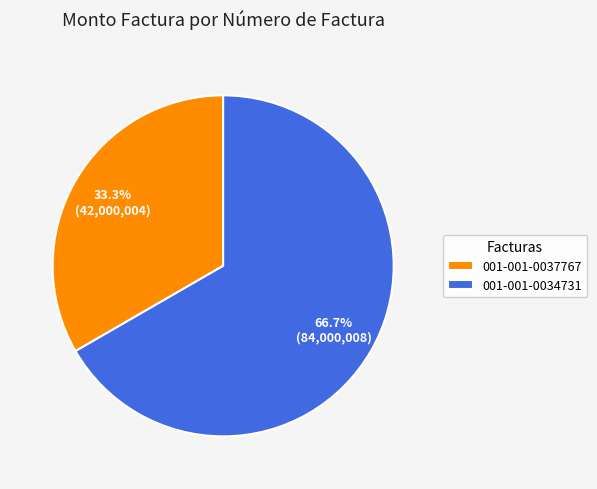

True or false: 001-001-0037767 accounts for 41% of the total.

False